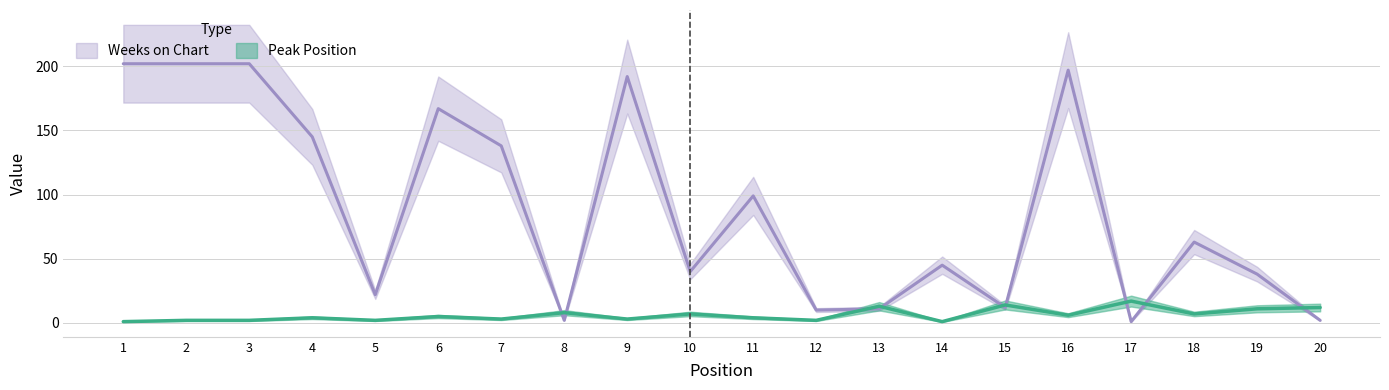

What is the greatest value displayed?

202